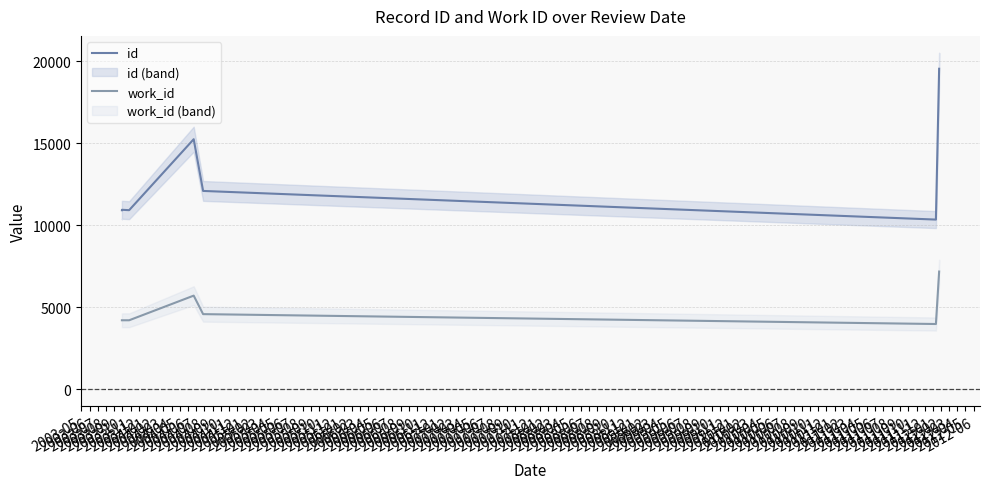

Where does the work_id series first go above 4209?

2003-08